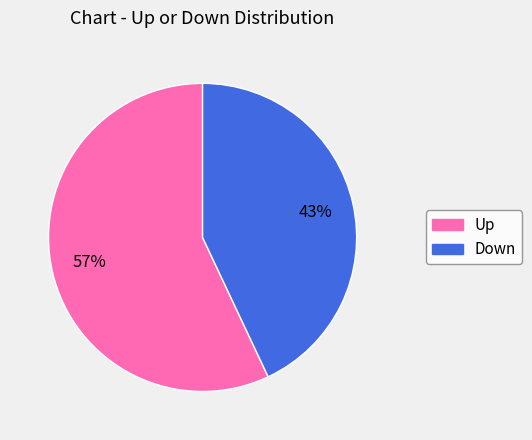

Which slice represents more than half of the pie?

Up